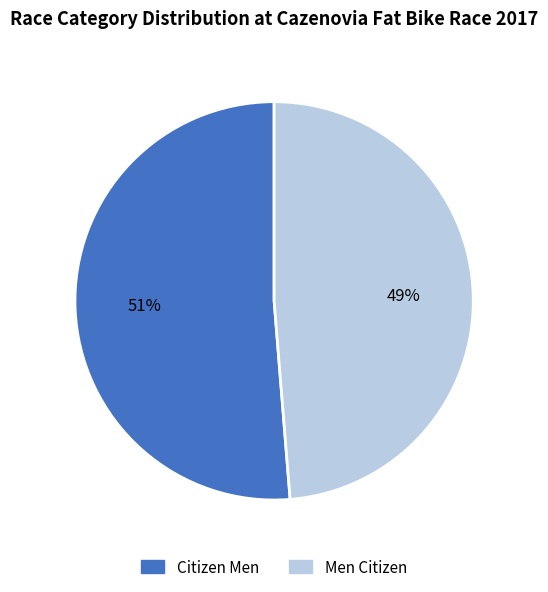

To the nearest percent, what portion does Men Citizen represent?

49%